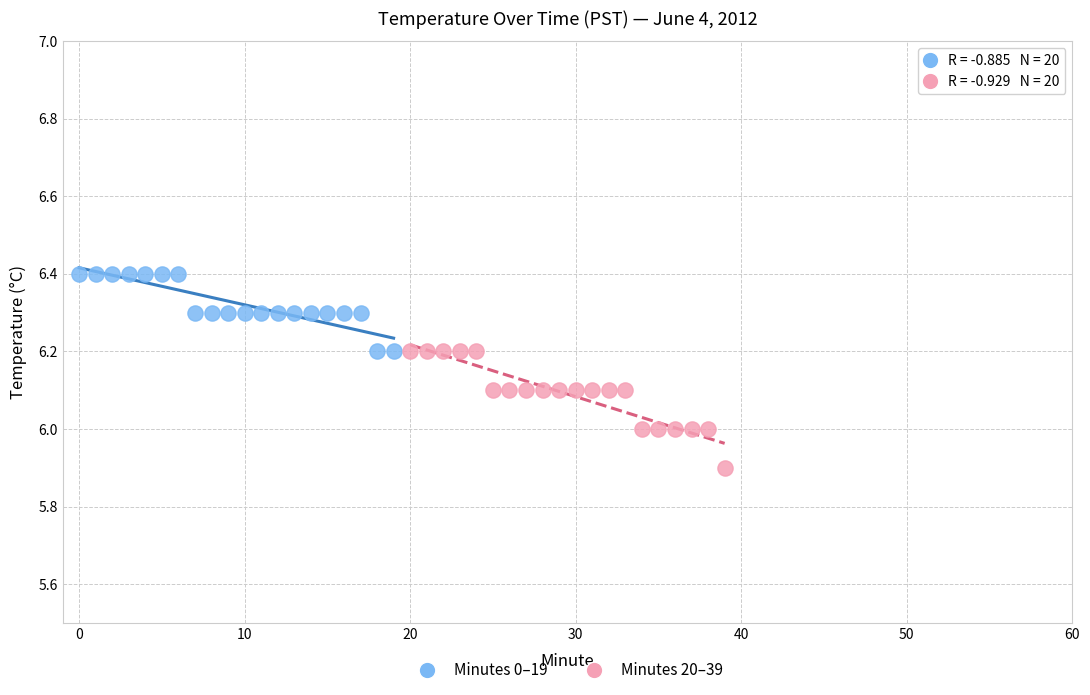

Which series has the largest Y range (max minus min)?

Minutes 20–39